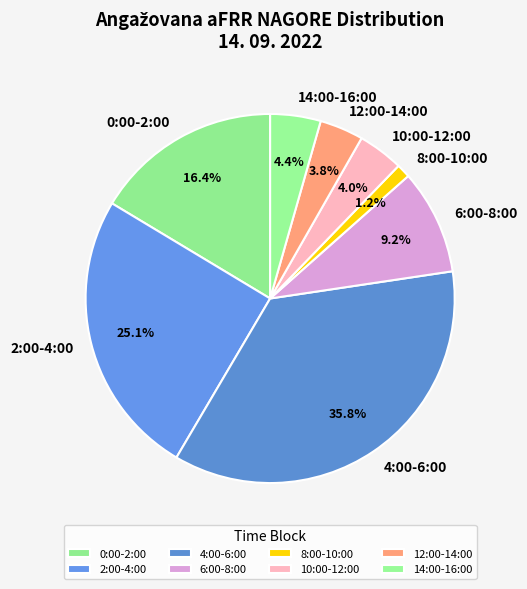

What percentage is the 12:00-14:00 slice, to the nearest percent?

4%